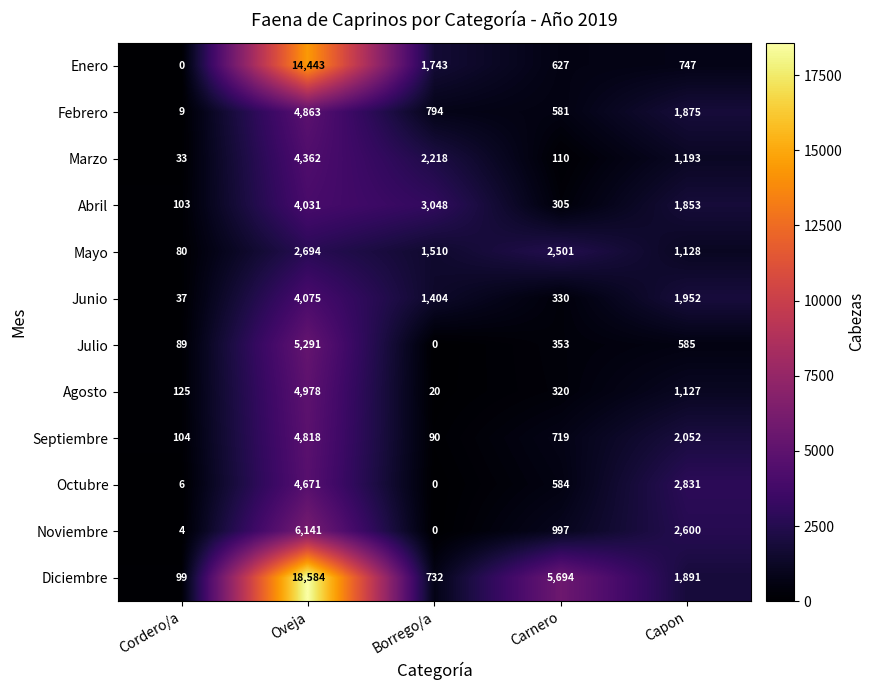

Count the number of data series in this chart.

12